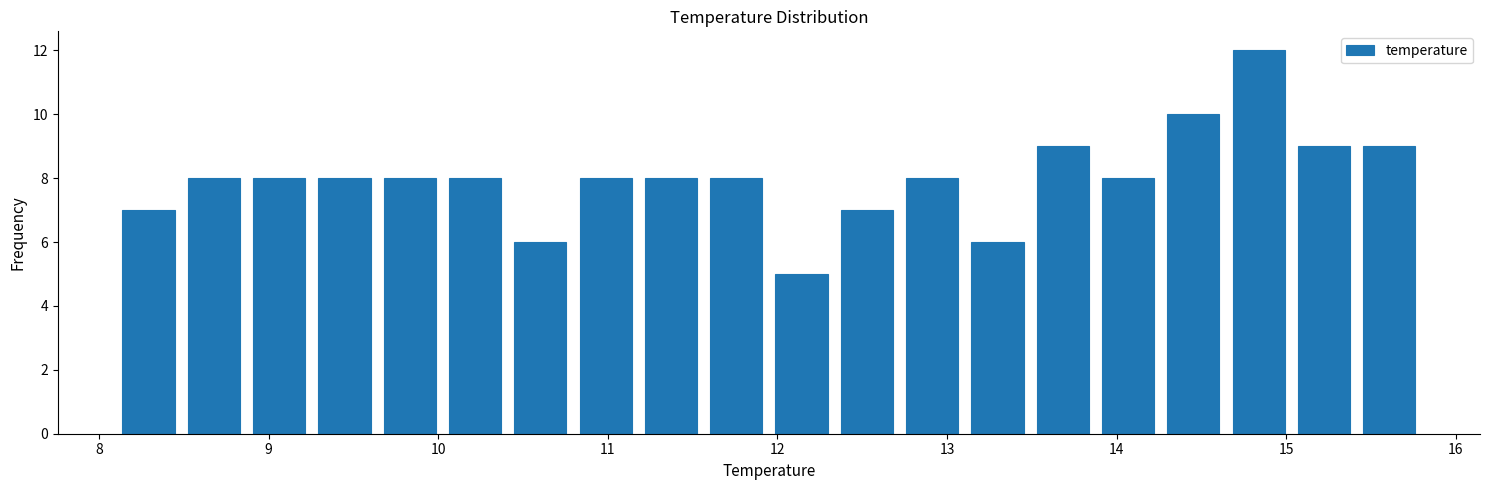

Around what value on the x-axis is the tallest bar? Give the approximate position of its centre, as read against the axis.

14.8